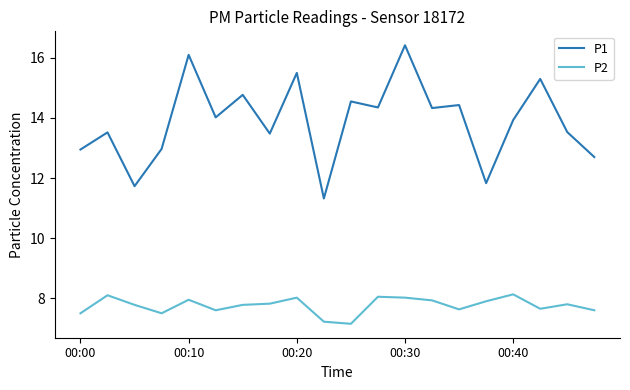

How many interior local peaks does the P1 series have?

8